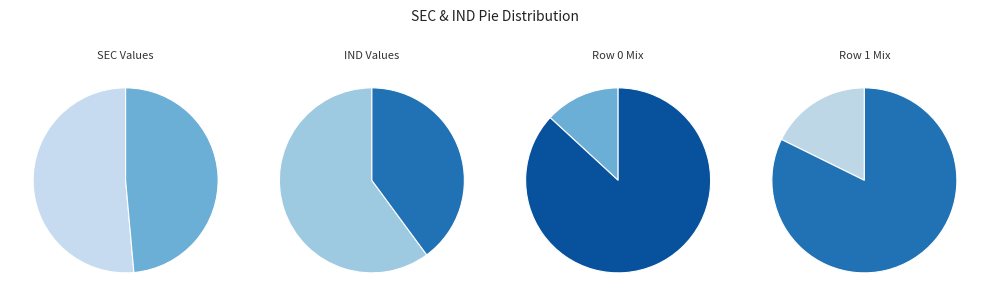

Which series has the largest range (max minus min)?

ind